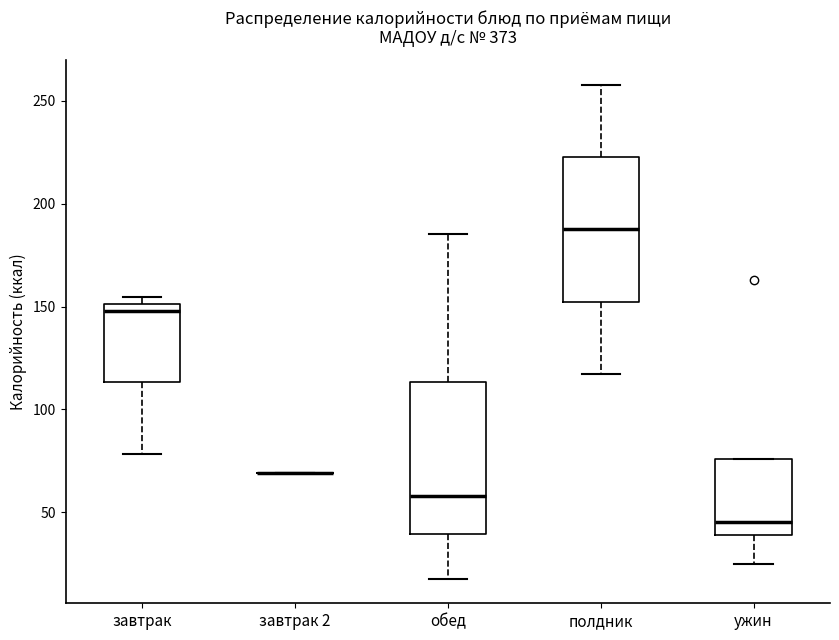

Where is the lower edge of the box for завтрак on the y-axis? The values are not printed on the chart, so give them approximately, as read against the axis.

115